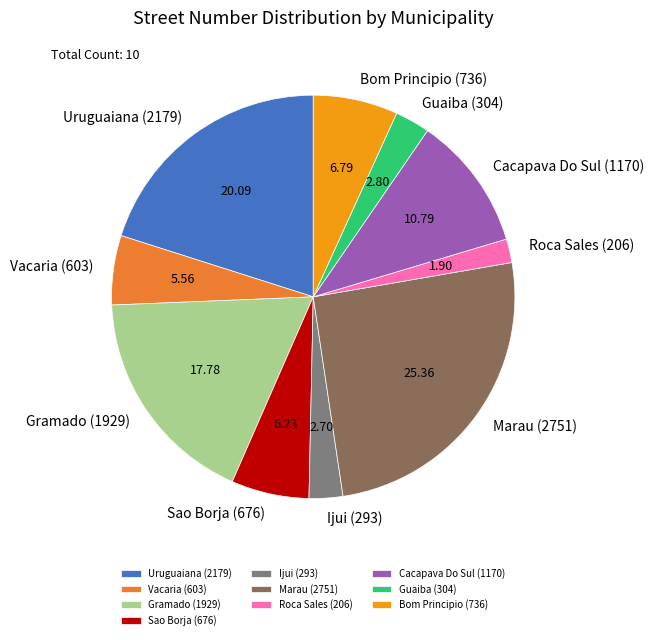

Between Gramado (1929) and Uruguaiana (2179), which is larger?

Uruguaiana (2179)